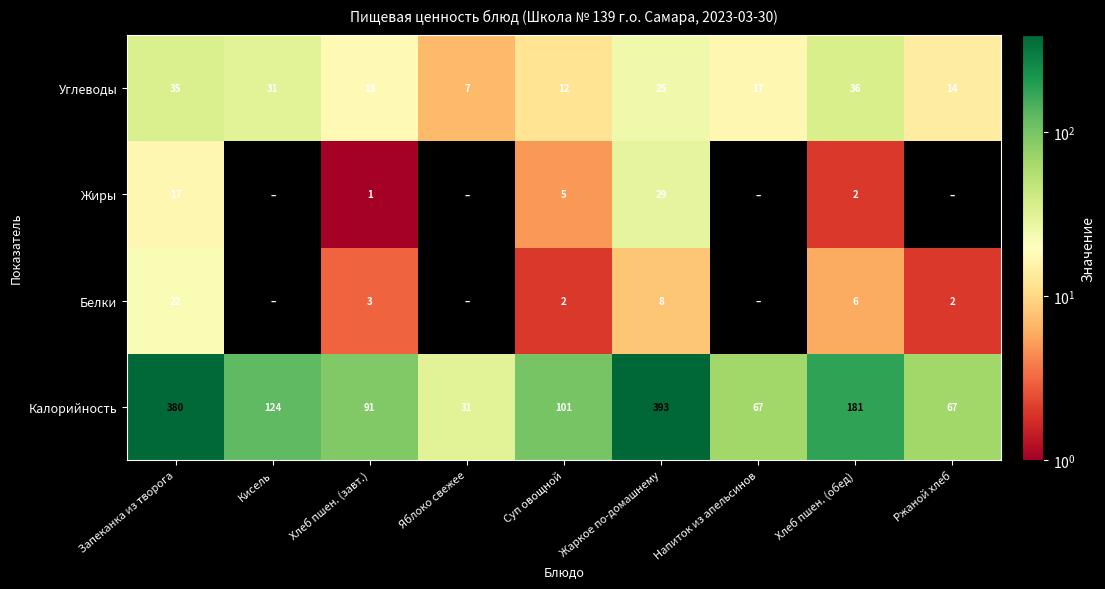

Is it true that Углеводы equals 22 at Ржаной хлеб?

False